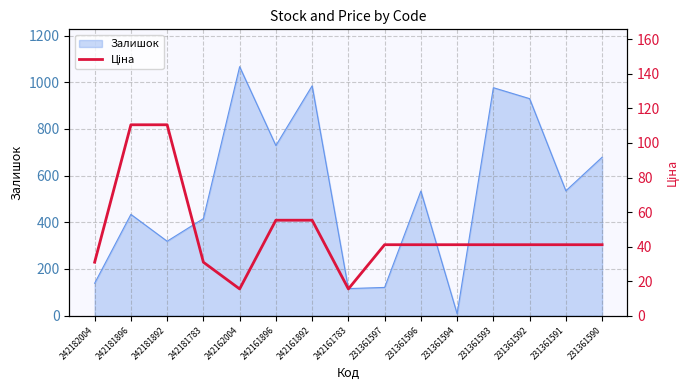

How many interior local valleys (lower than both neighbors) does the data have?

2